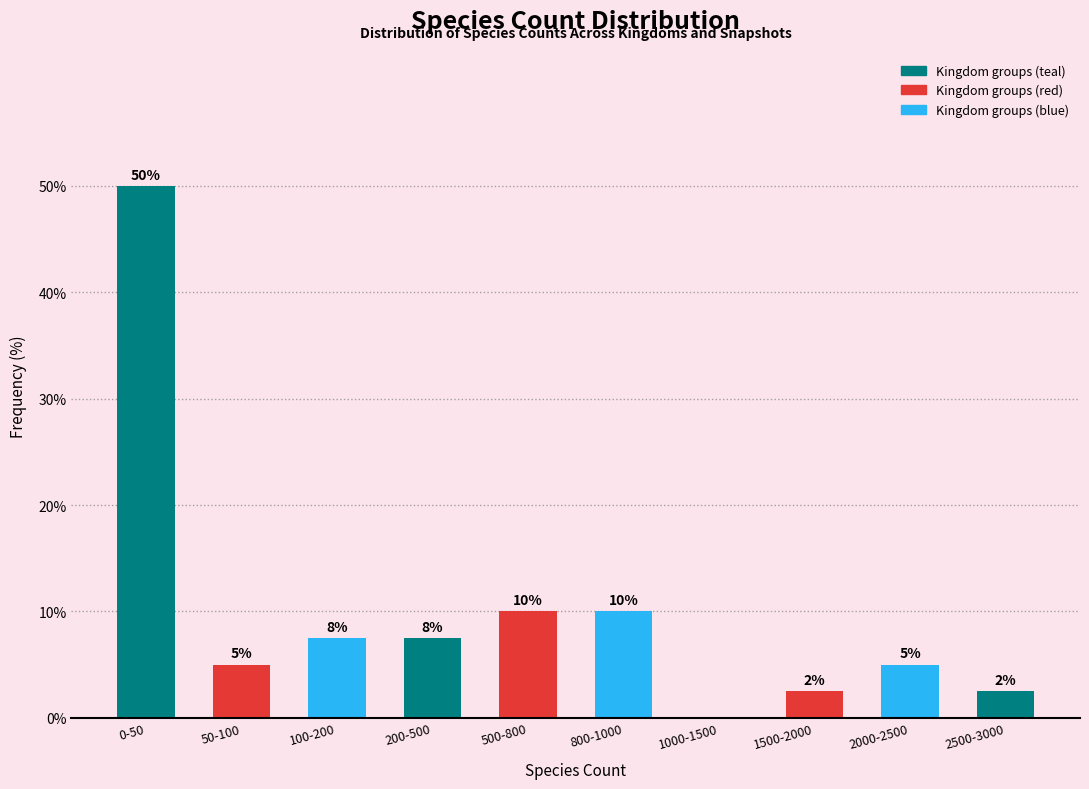

Between 0-50 and 2500-3000, which is larger?

0-50